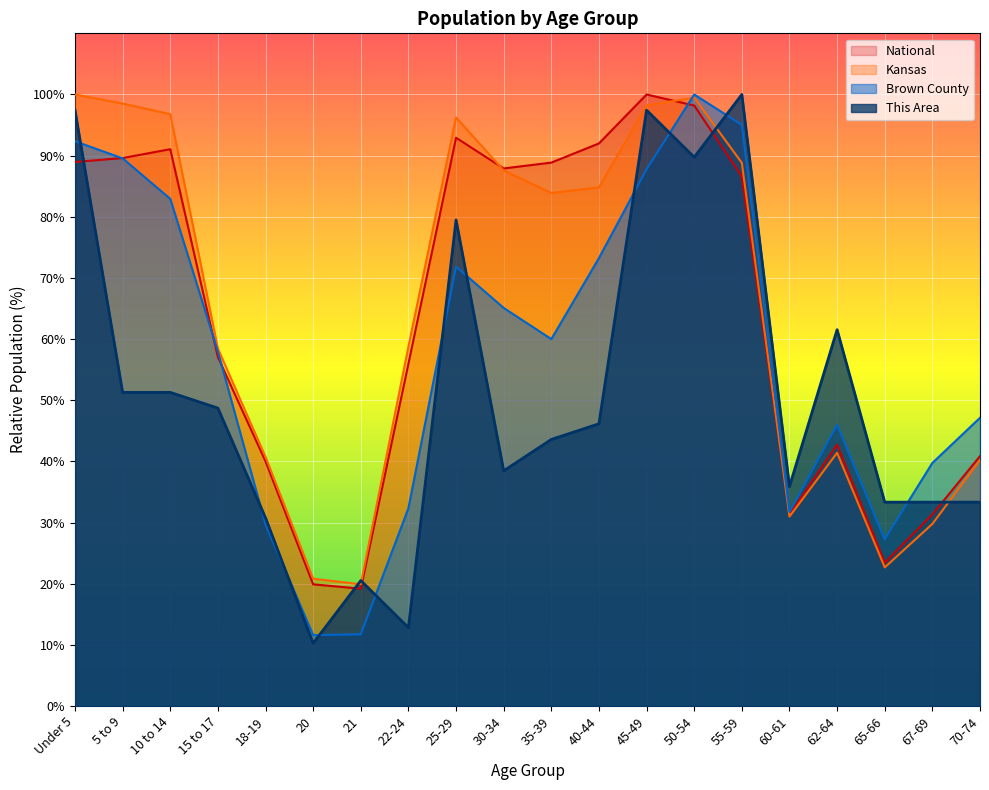

At which category does This Area reach its first local valley?

20